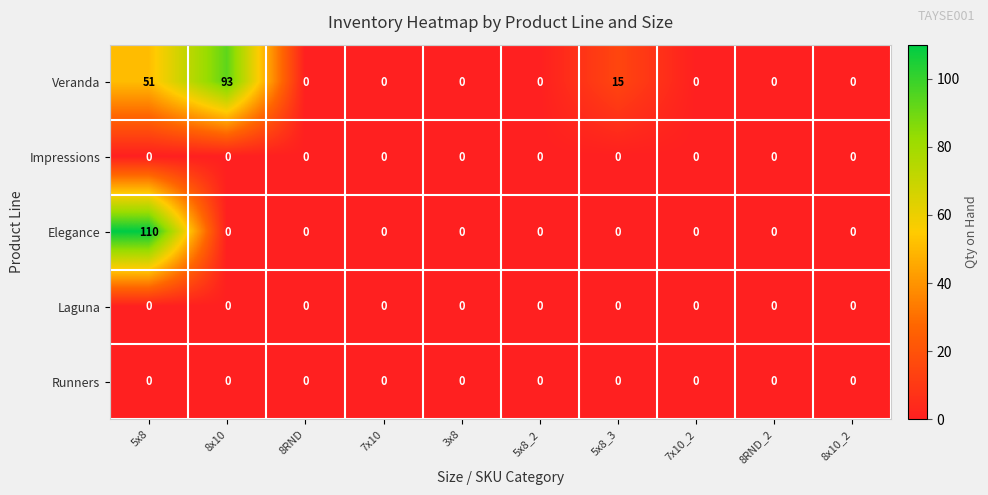

Which category has the highest value across all series?

5x8